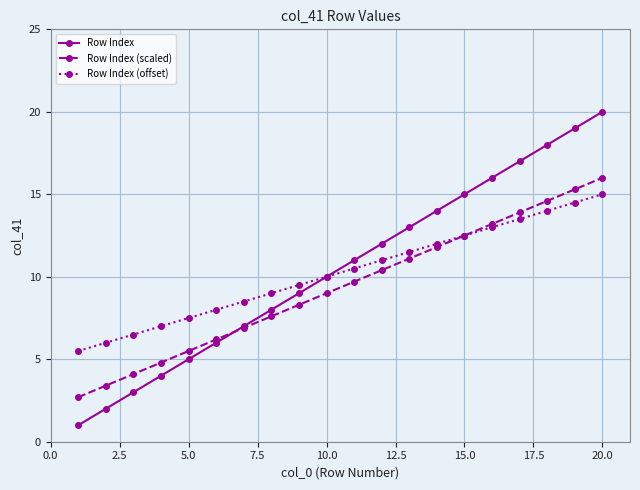

True or false: Row Index (offset) has more than 1 interior local peaks.

False